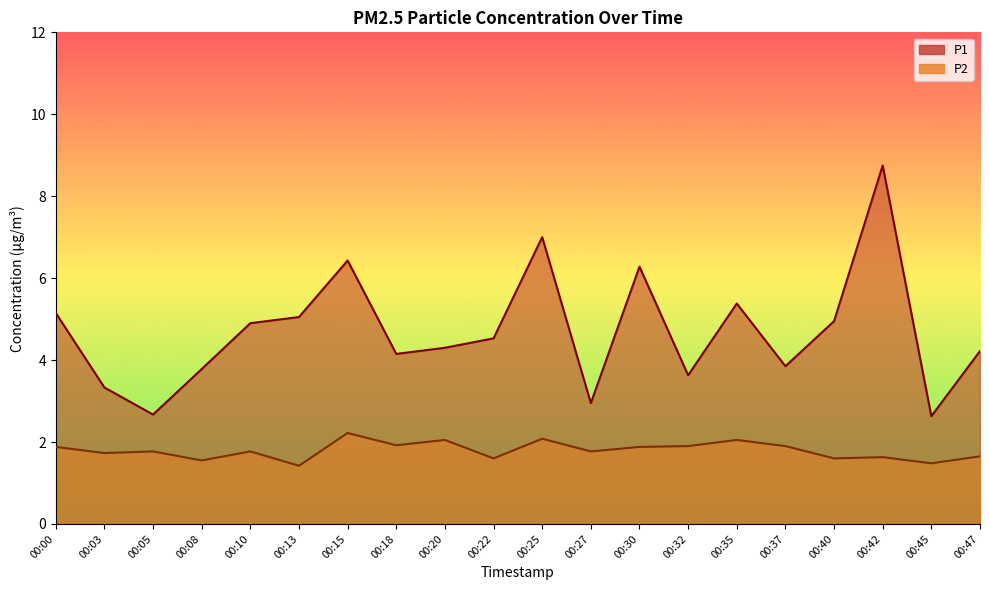

In P2, how many points are lower than both neighbors (excluding endpoints)?

8